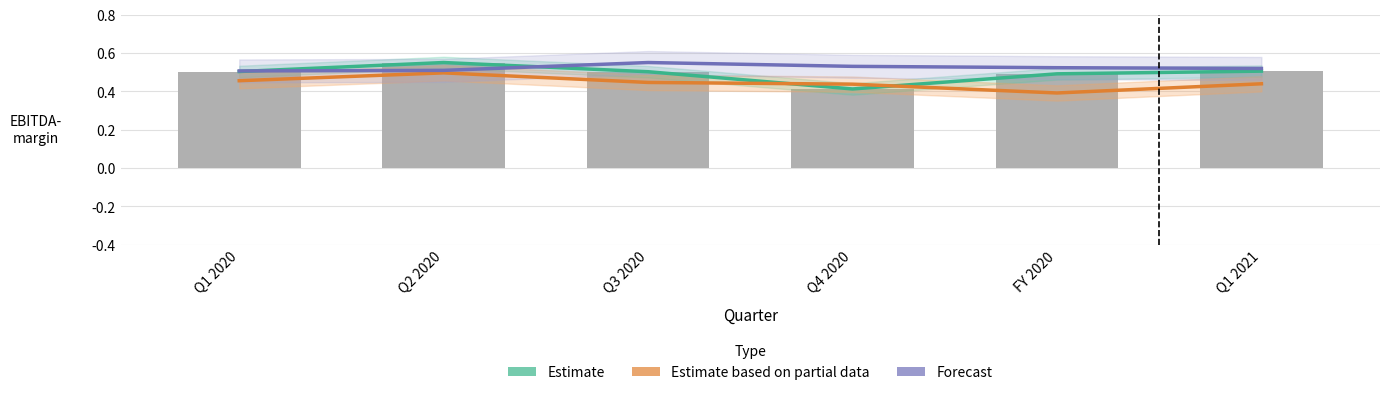

True or false: Estimate has a value of 0.2 at Q4 2020.

False